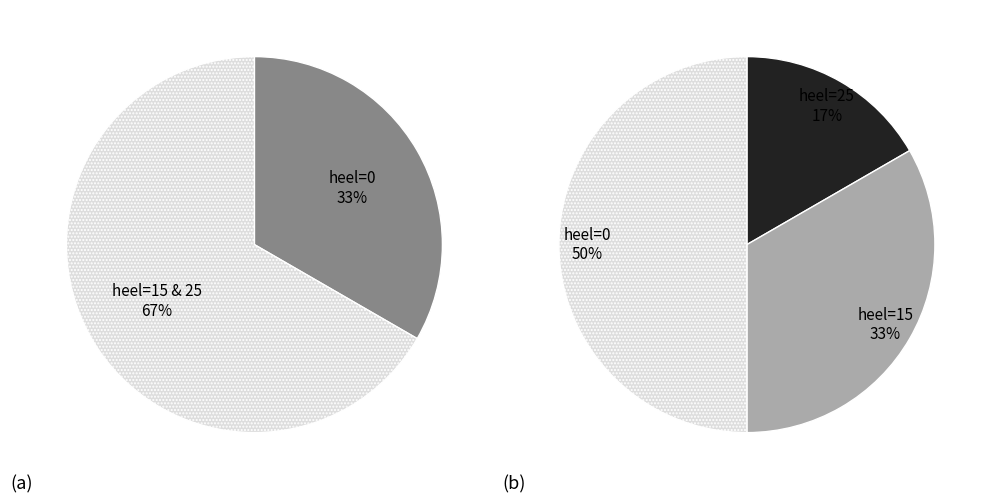

Does 1 represent more than half of the total?

No